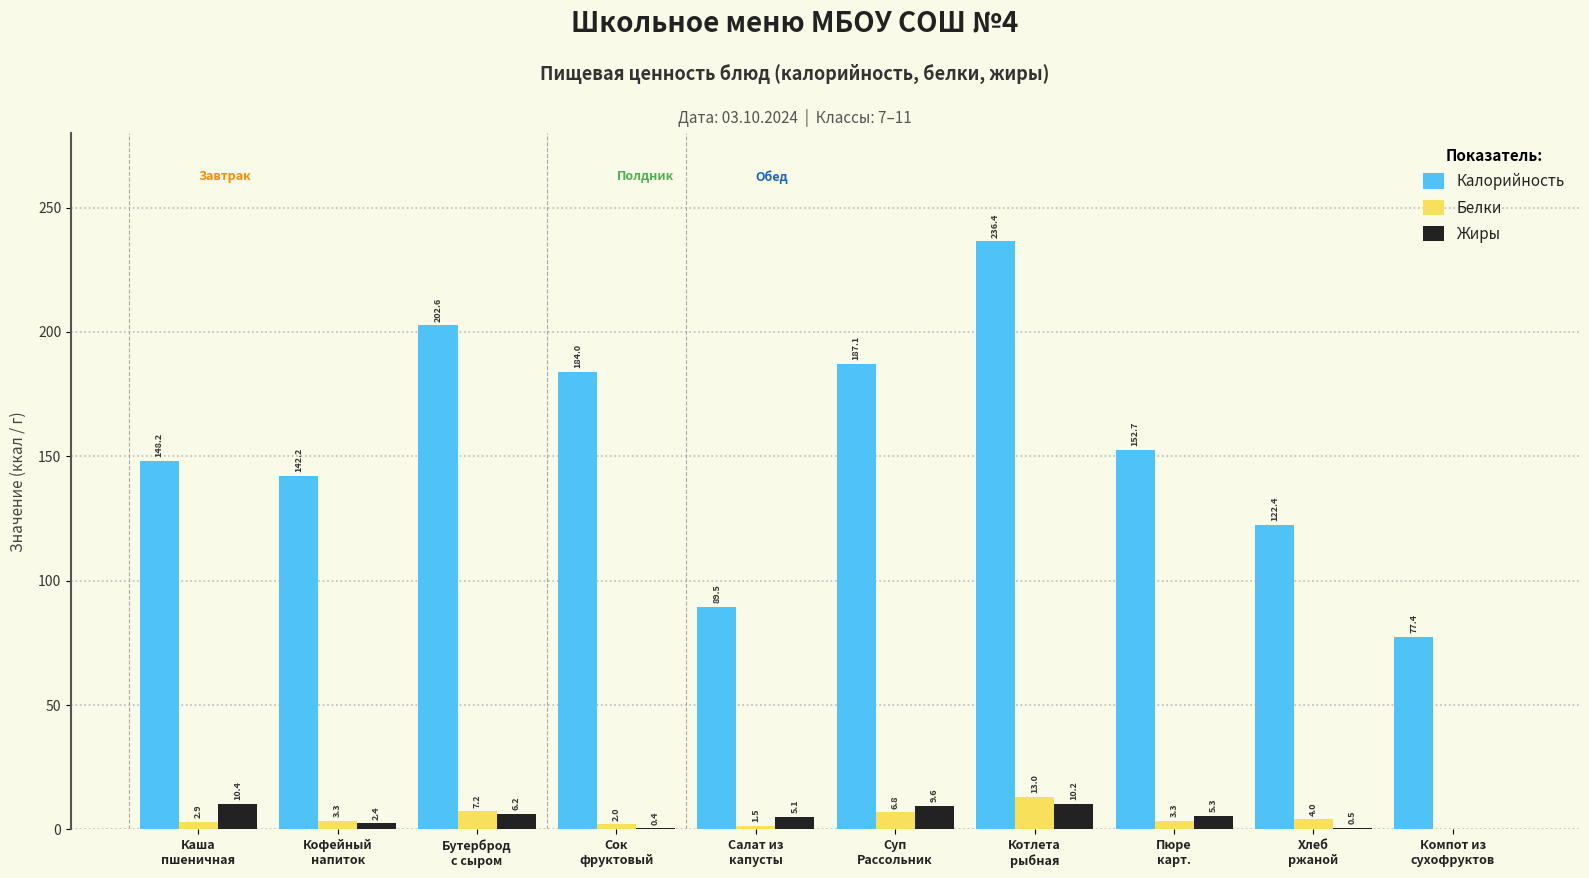

What is the sum of all Белки values?

44.0